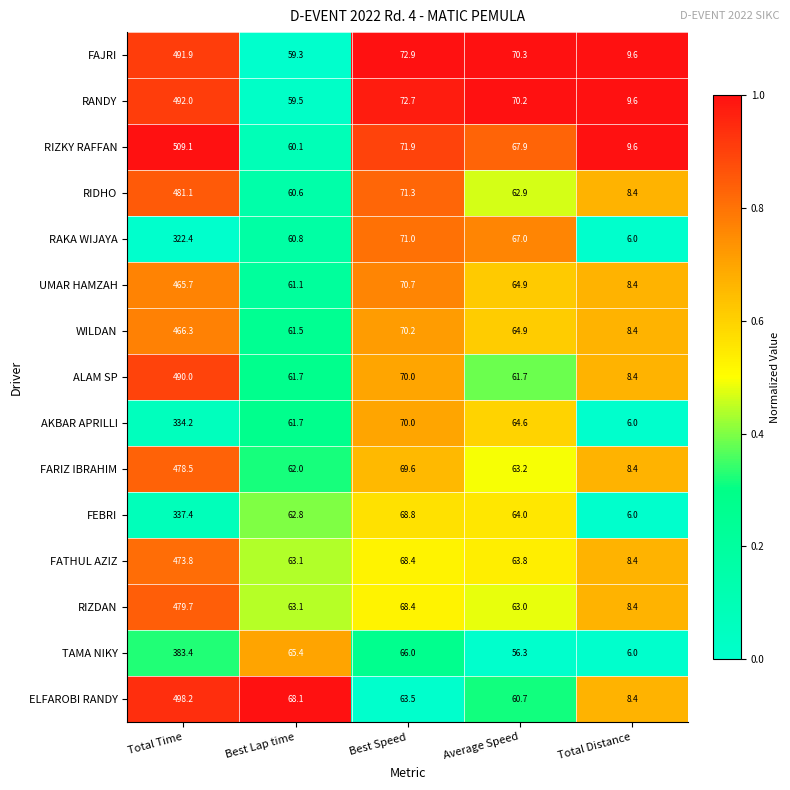

Where is AKBAR APRILLI nearest to the value 170?

Best Speed